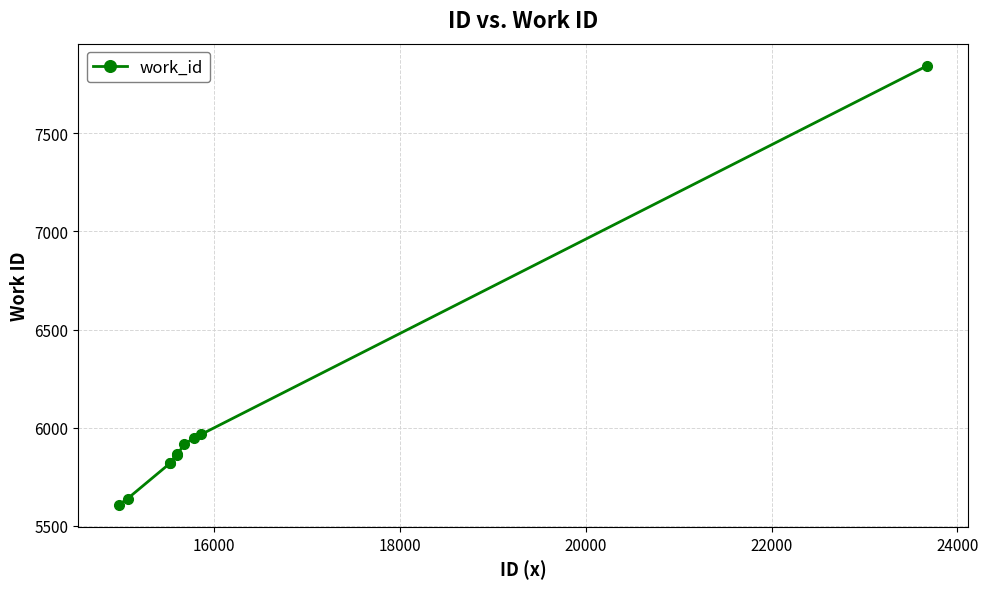

What is the value of the 5th point from the left?

5866